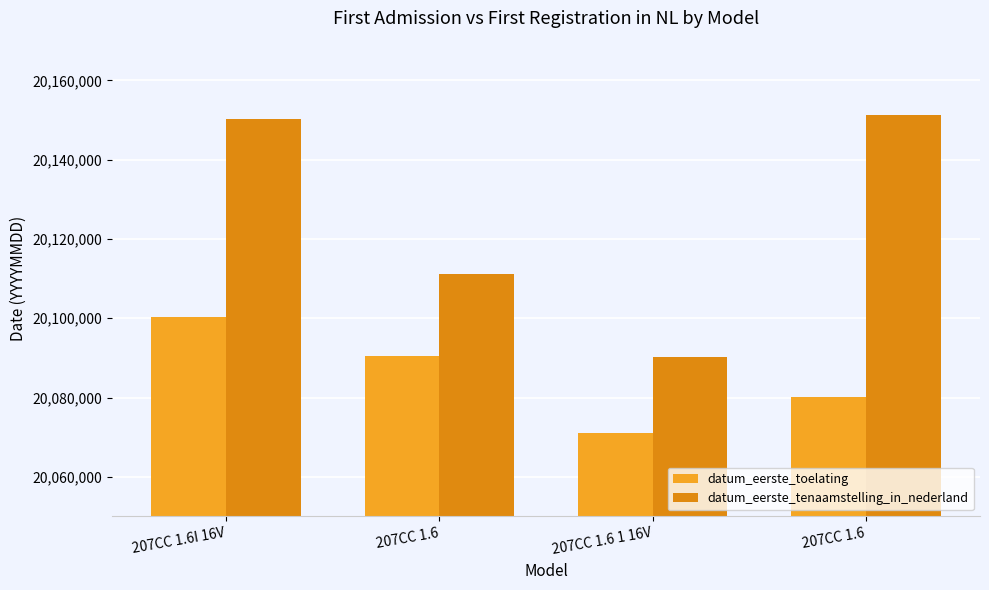

Is the value of datum_eerste_tenaamstelling_in_nederland at 207CC 1.6 greater than the value of datum_eerste_toelating at 207CC 1.6?

Yes